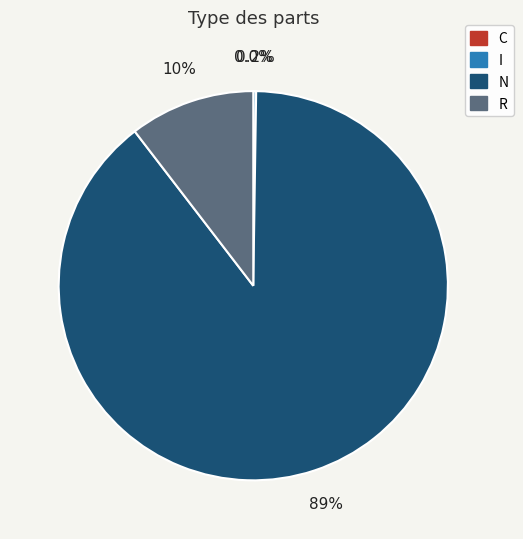

Does N account for over 50% of the chart?

Yes